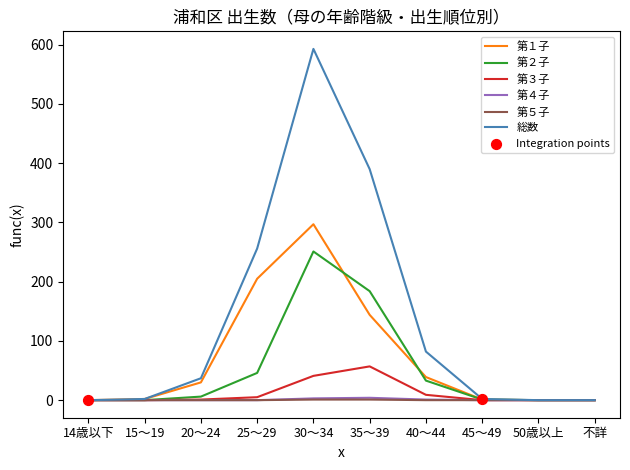

Is the value of 第３子 at 20～24 greater than the value of 第１子 at 20～24?

No